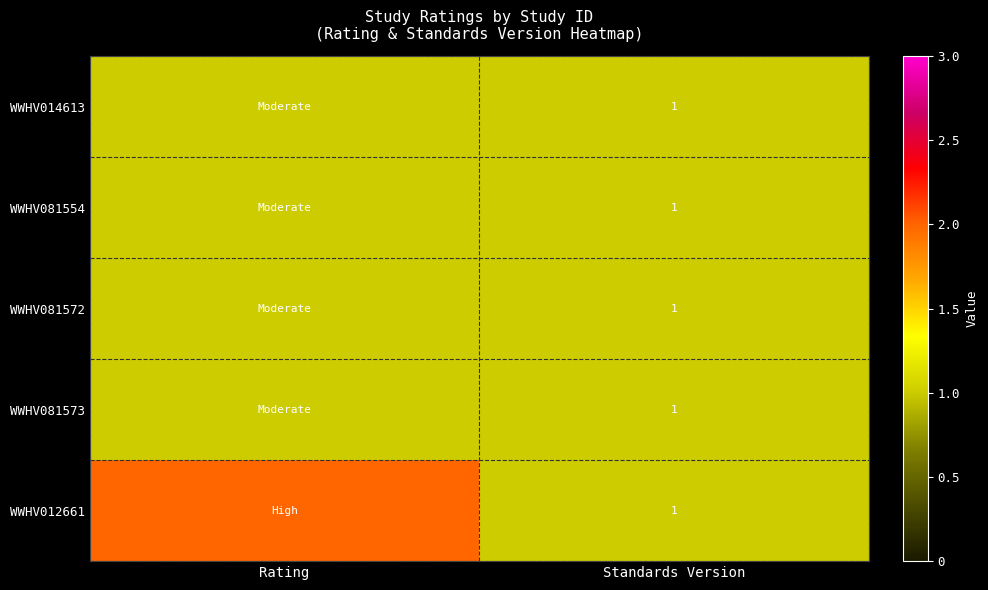

The value of WWHV014613 at Standards Version is 2. True or false?

False